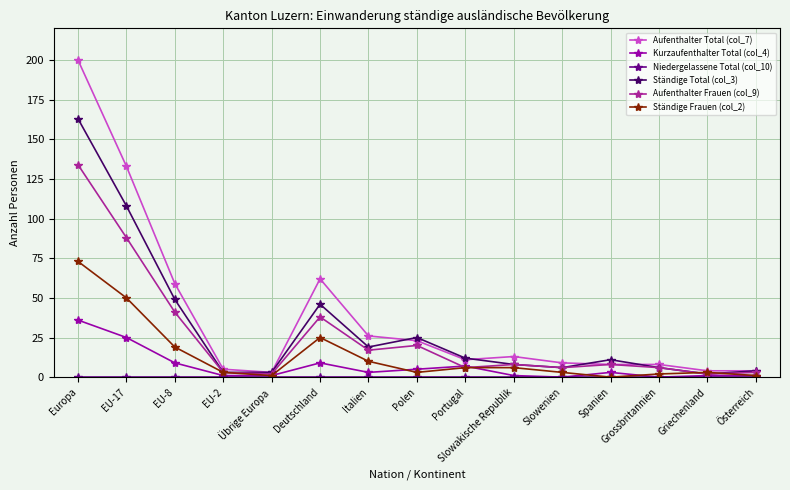

What is the sum of the Ständige Total (col_3) values at Italien and Deutschland?

65